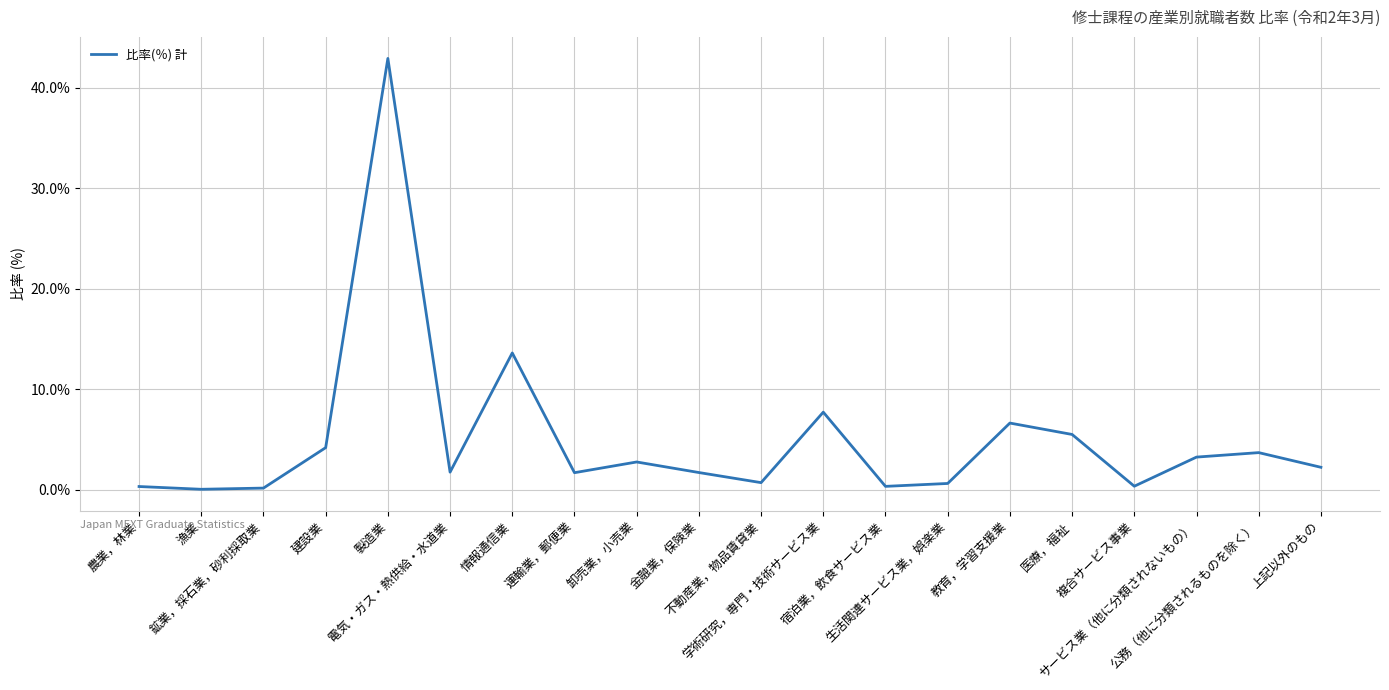

What is the greatest value displayed?

42.9